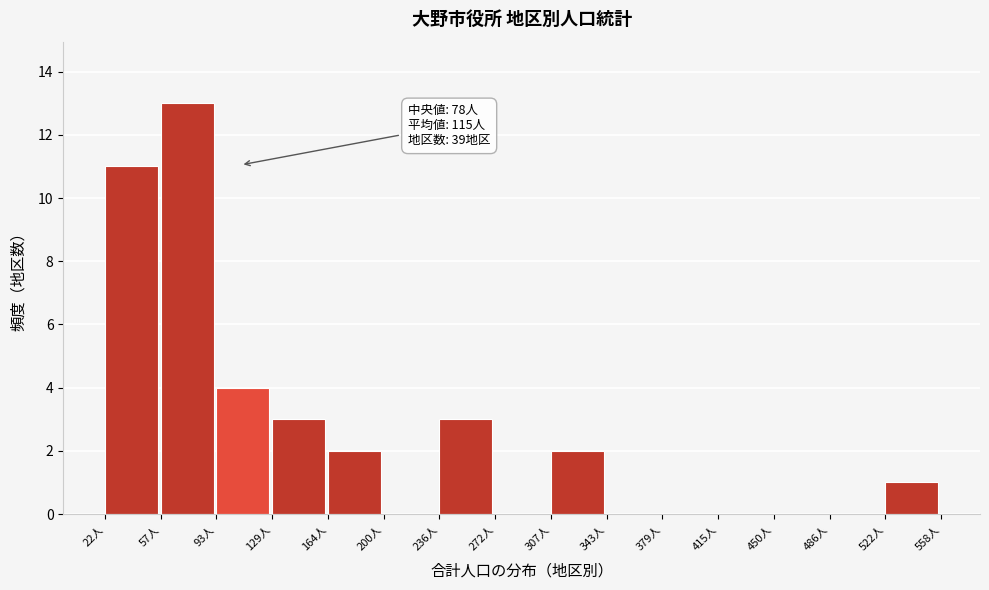

Which range on the x-axis has the tallest bar?

60 to 95